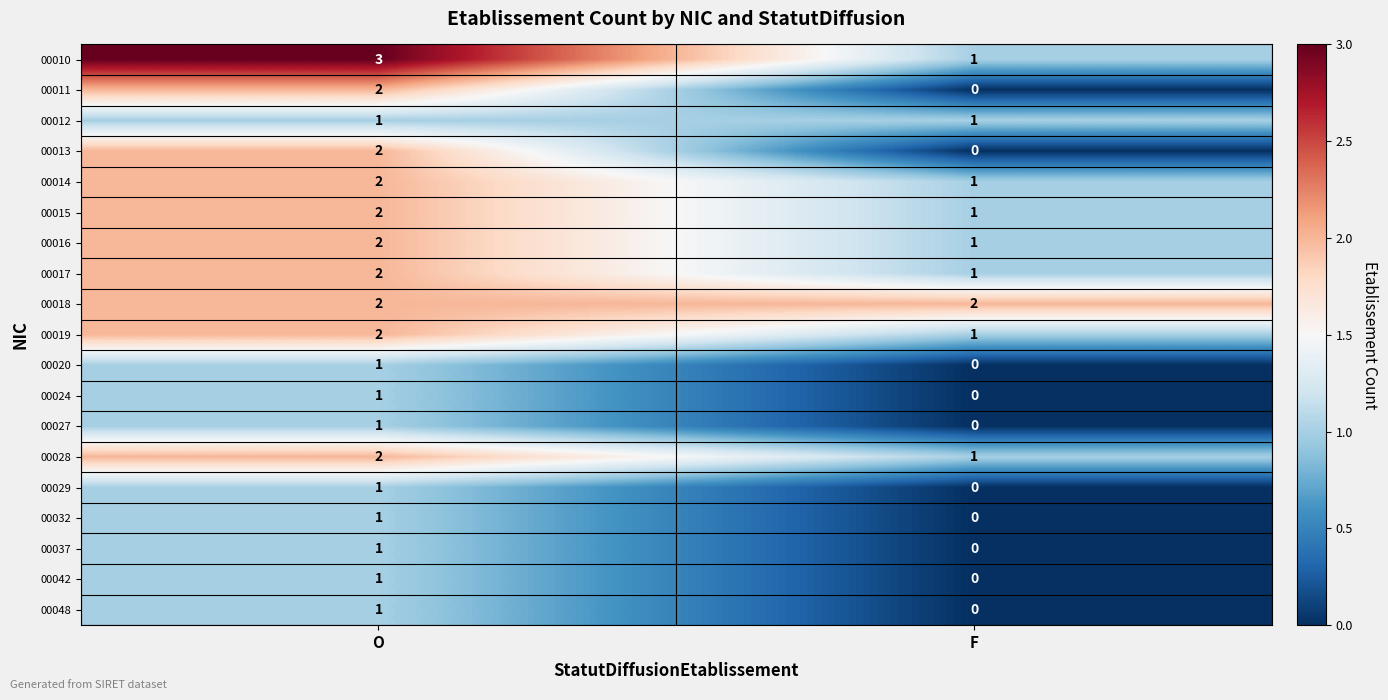

Count the number of categories in the chart.

2